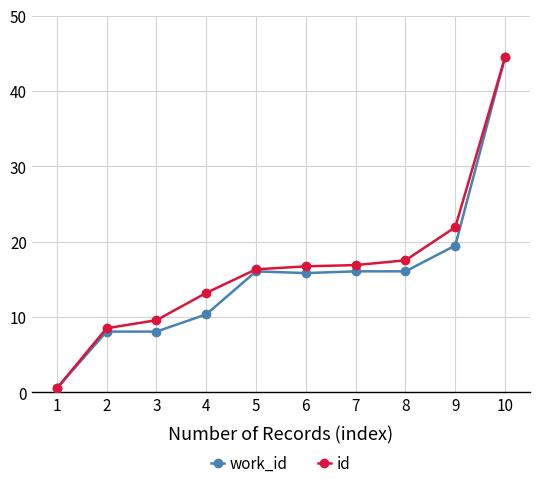

What is the value of the id point at the 7th from the left?

16.9